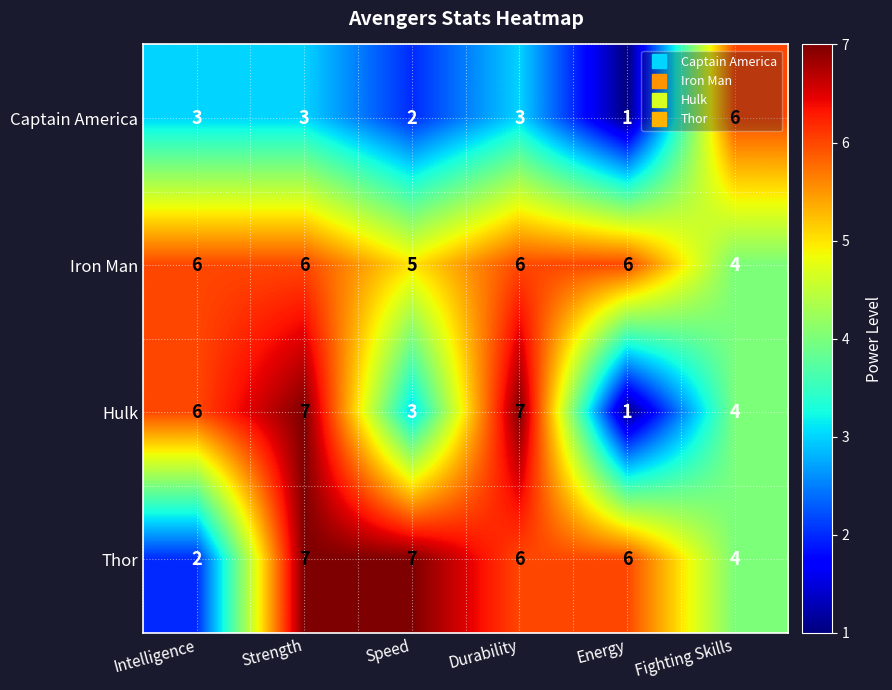

Which category has the lowest value across all series?

Energy